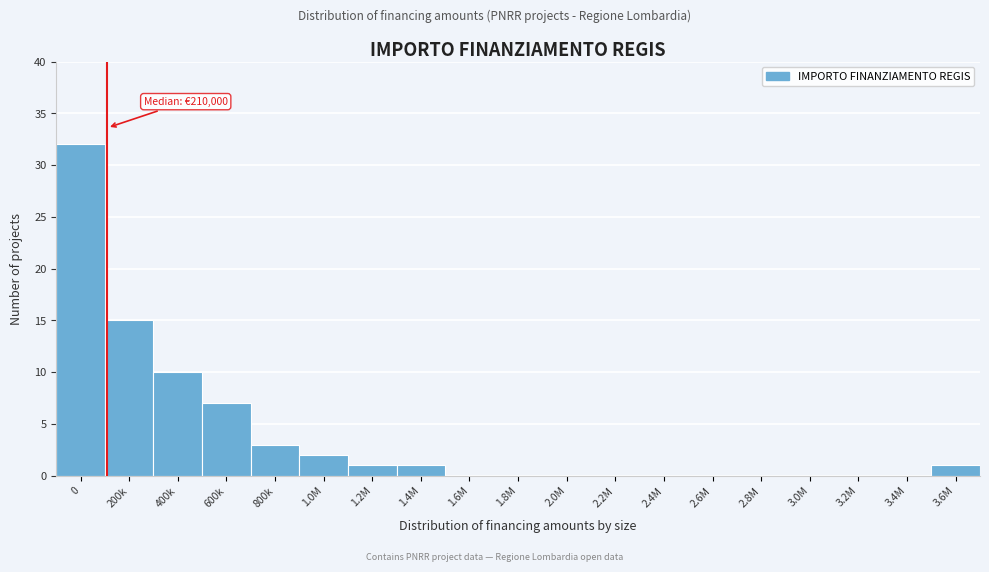

Reading right to left, transcribe all the data shown in this chart.

3.6M=1	3.4M=0	3.2M=0	3.0M=0	2.8M=0	2.6M=0	2.4M=0	2.2M=0	2.0M=0	1.8M=0	1.6M=0	1.4M=1	1.2M=1	1.0M=2	800k=3	600k=7	400k=10	200k=15	0=32